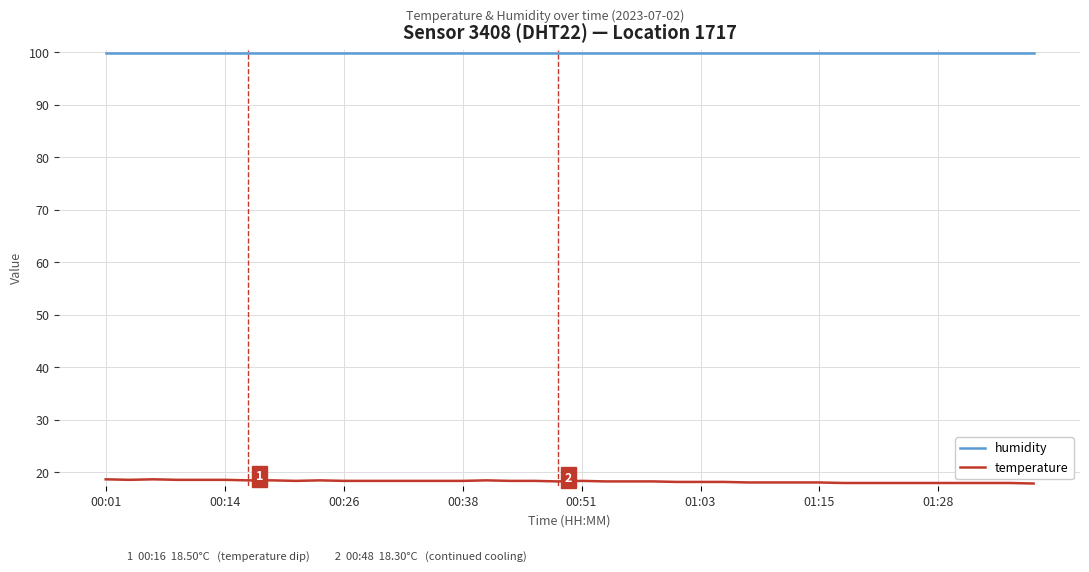

Which series has the largest total across all categories?

humidity